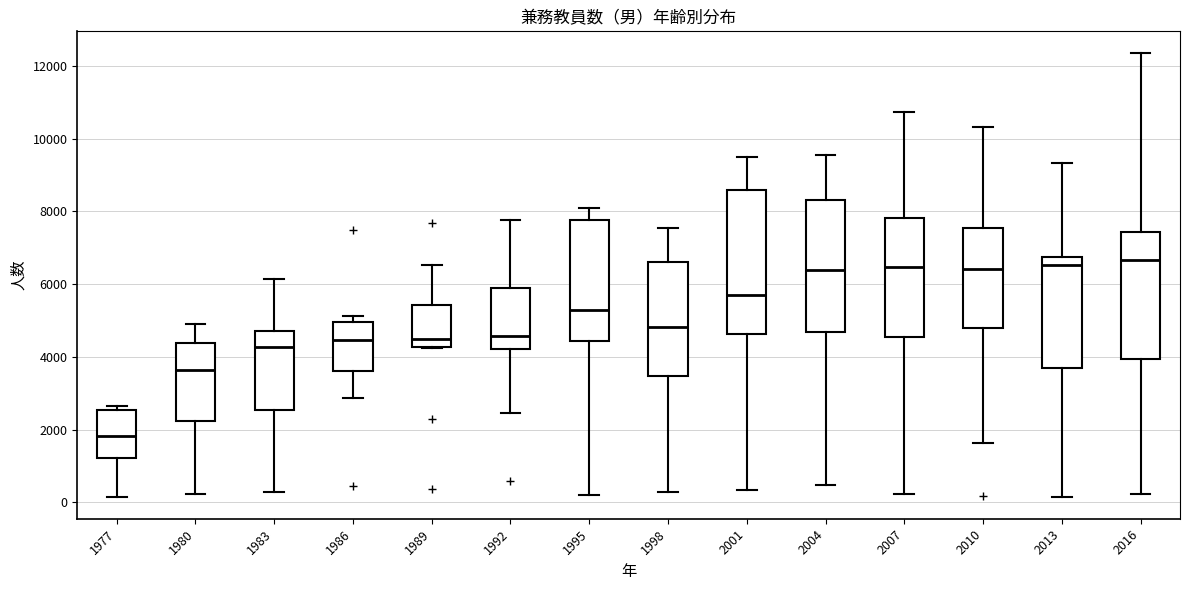

Comparing the boxes themselves (not the whiskers), which one is the tallest?

2001